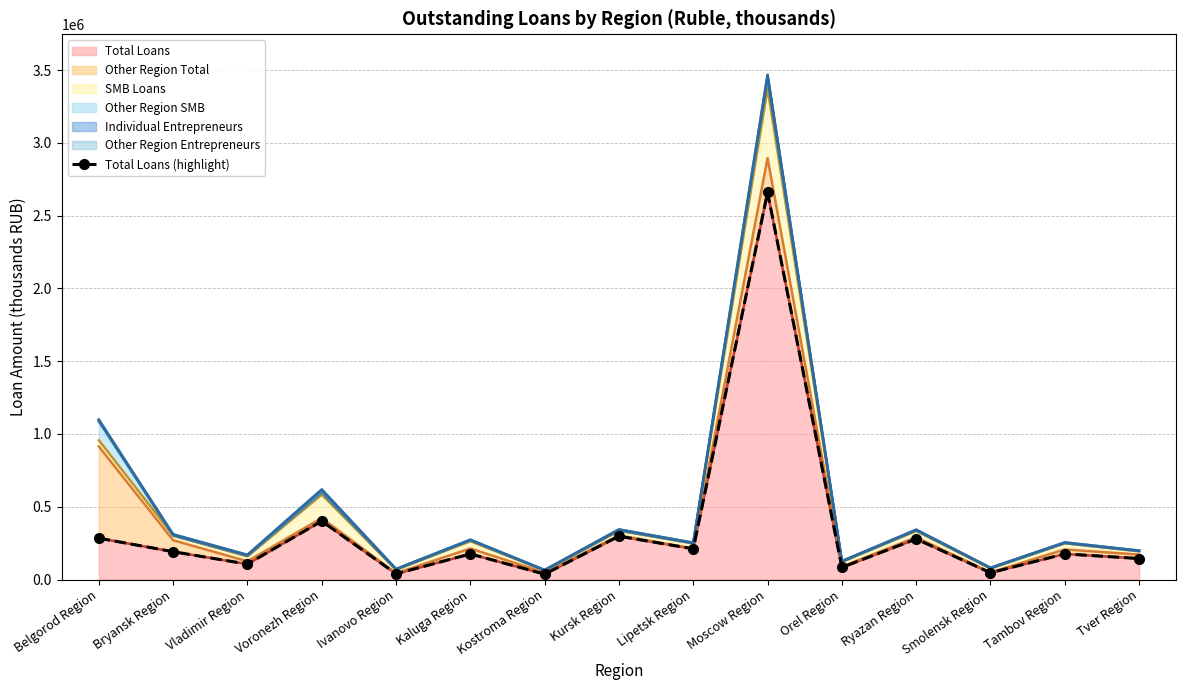

What is the difference between the values at Kaluga Region and Vladimir Region?

69533